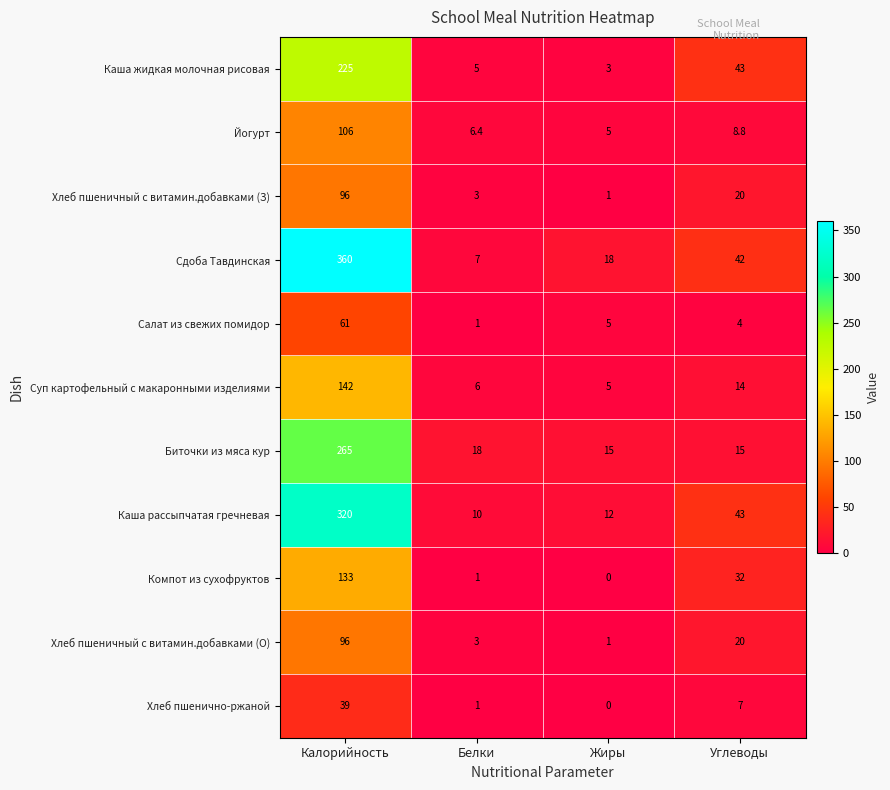

At how many categories does at least one series exceed 284?

1